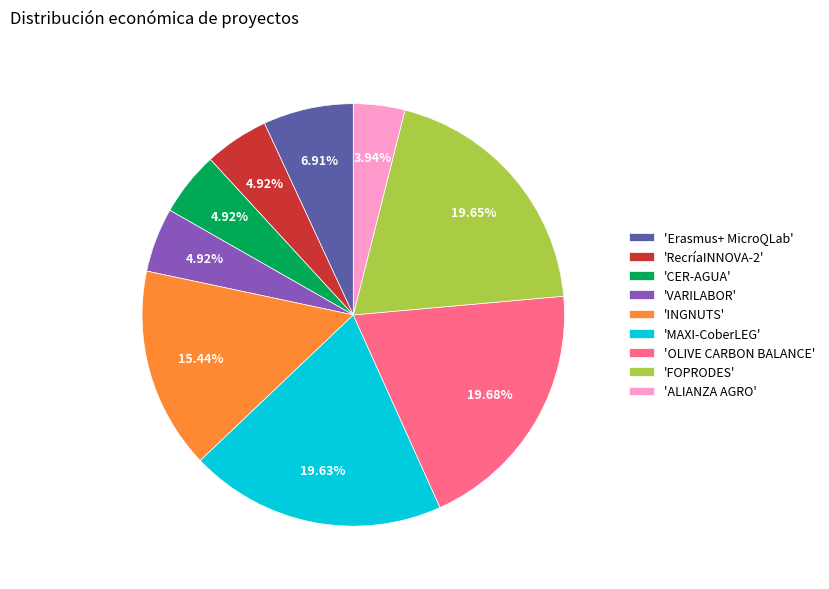

Is there a majority slice in this chart?

No